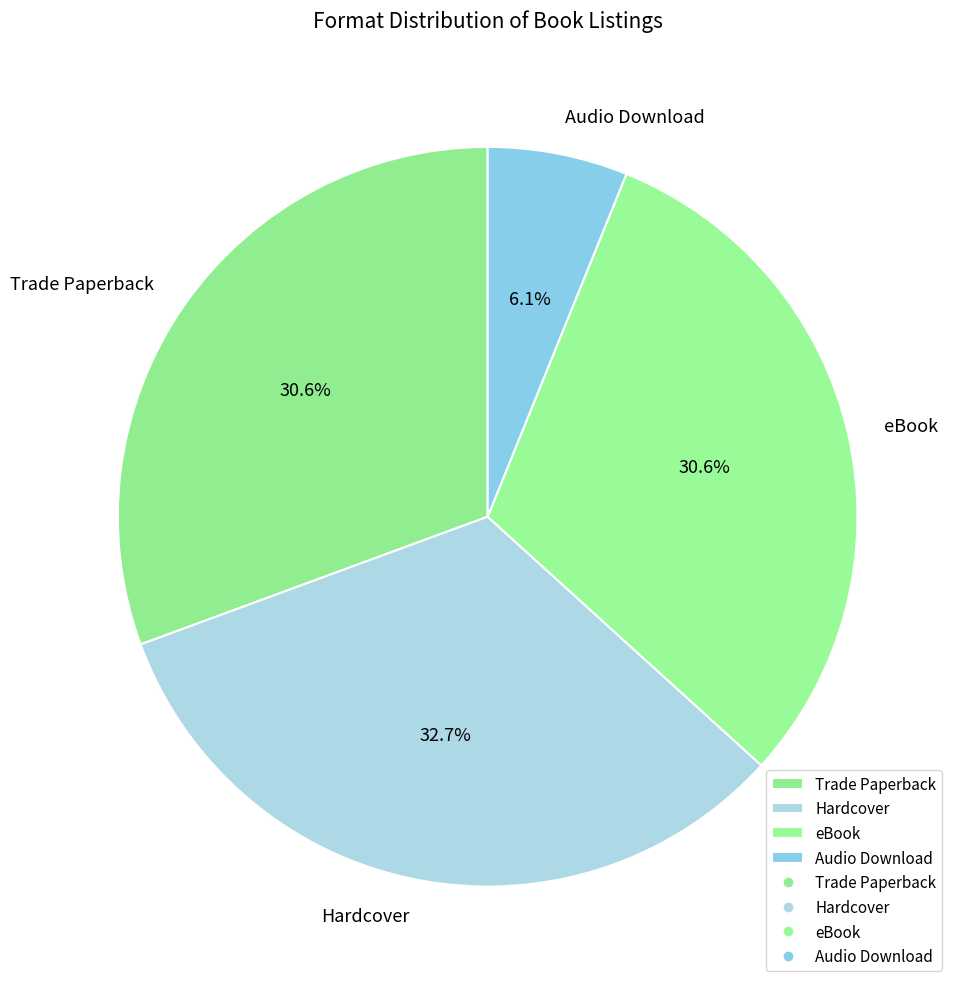

How many slices are in this pie chart?

4